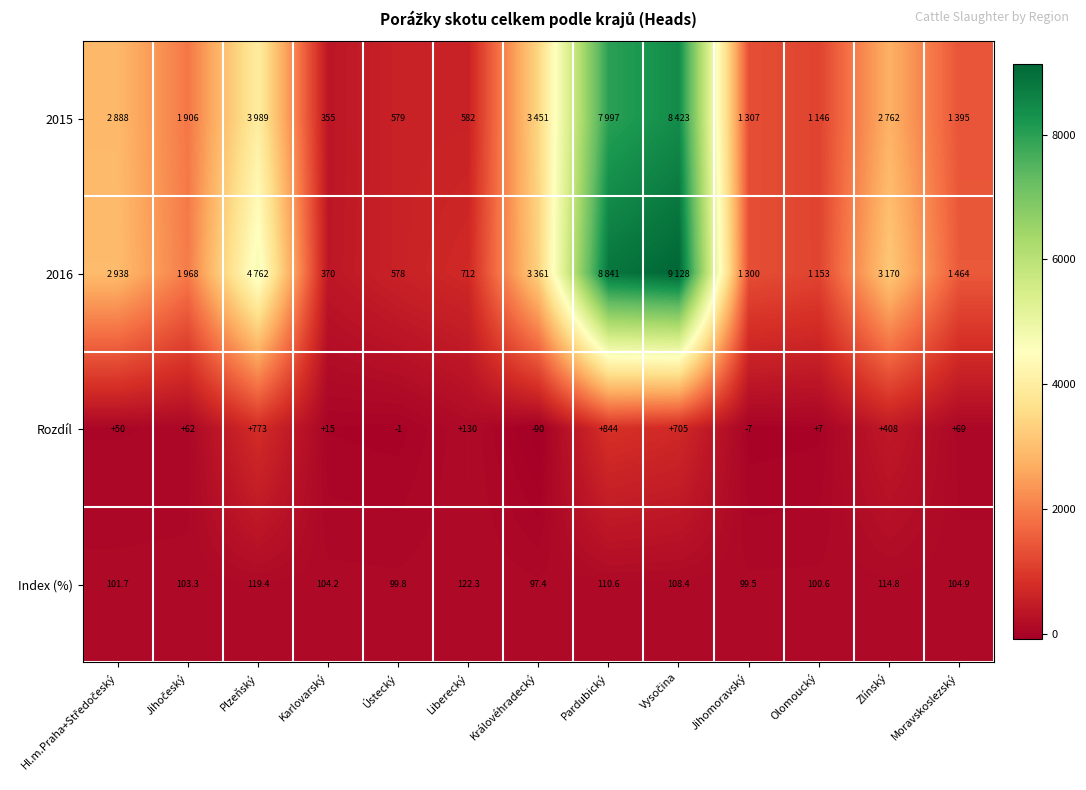

Is it true that Index (%) equals 161.3 at Plzeňský?

False